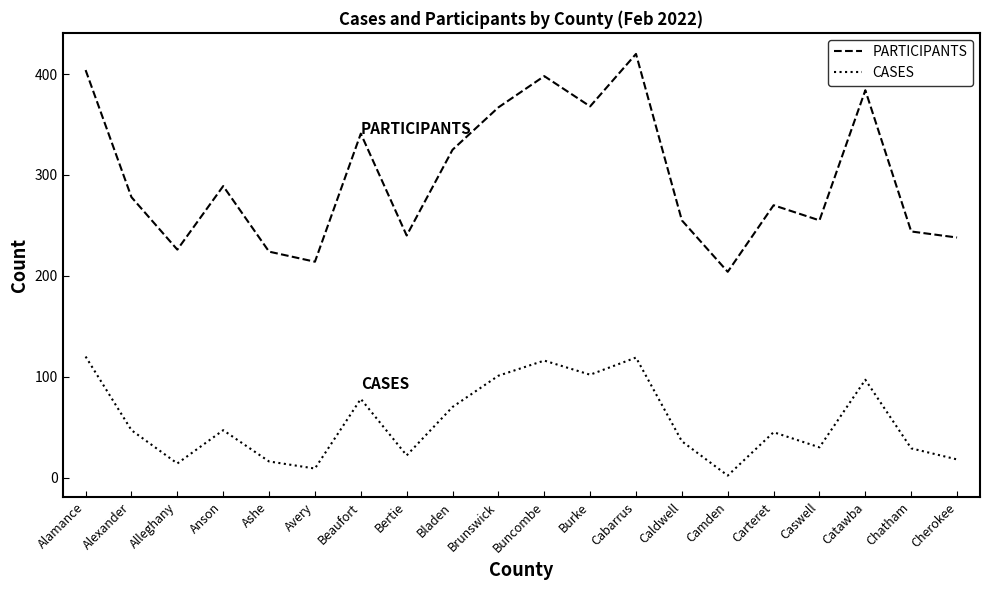

What is the sum of all CASES values?

1118